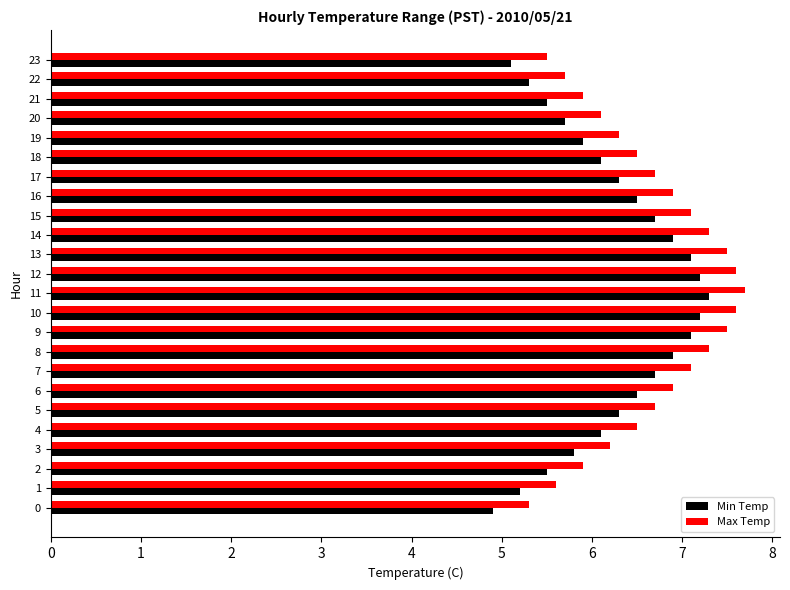

What is the sum of the Max Temp values at 8 and 4?

13.8